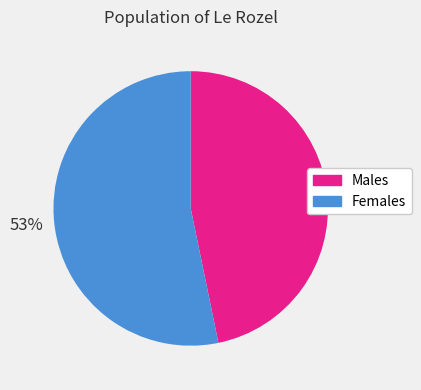

To the nearest percent, what portion does Females represent?

53%